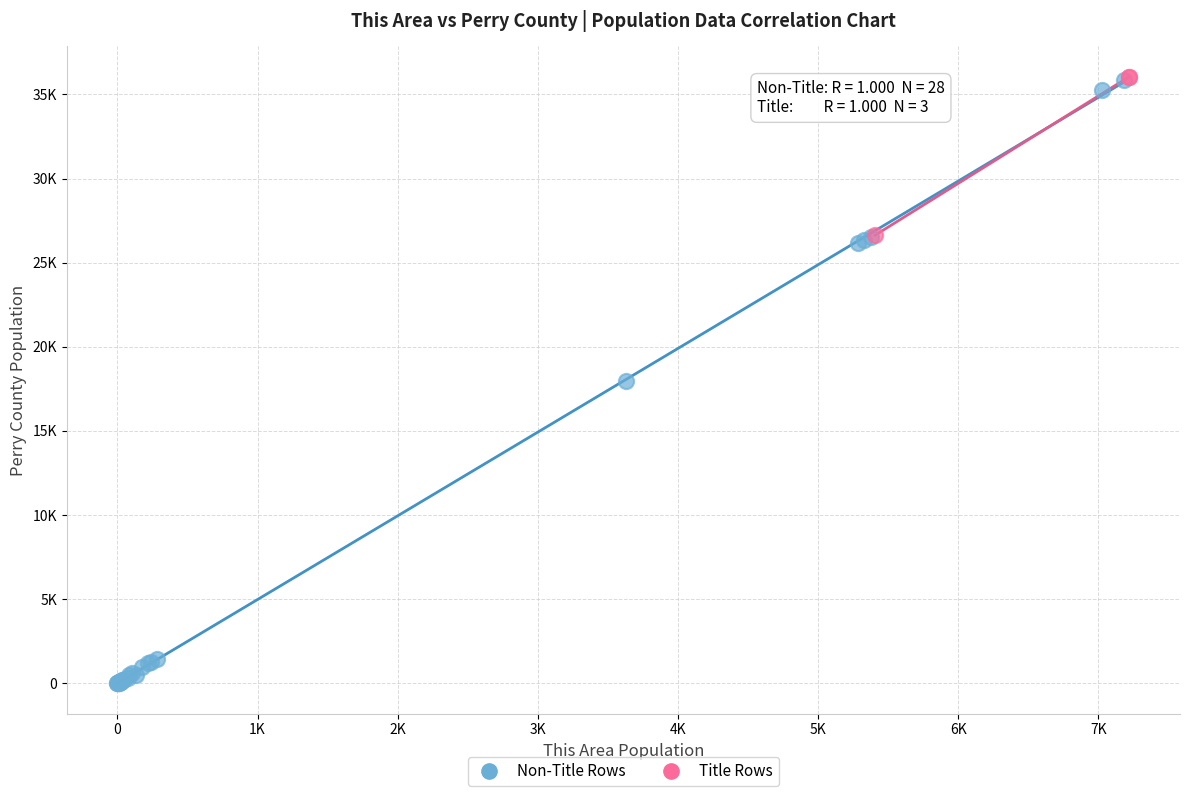

What are all the series names shown in the legend?

Non-Title Rows, Title Rows